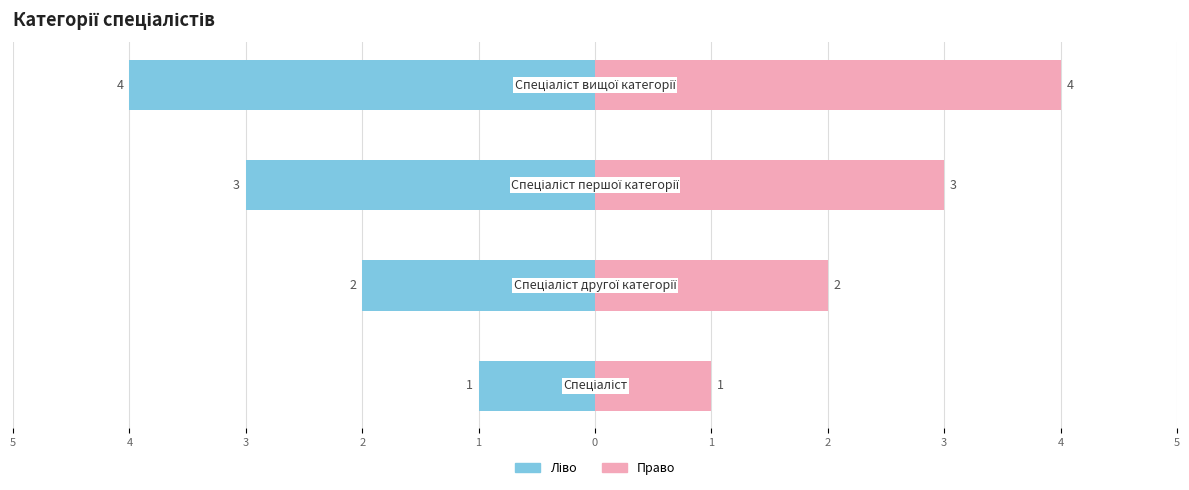

Reading left to right, transcribe all the data shown in this chart.

1	2	3	4